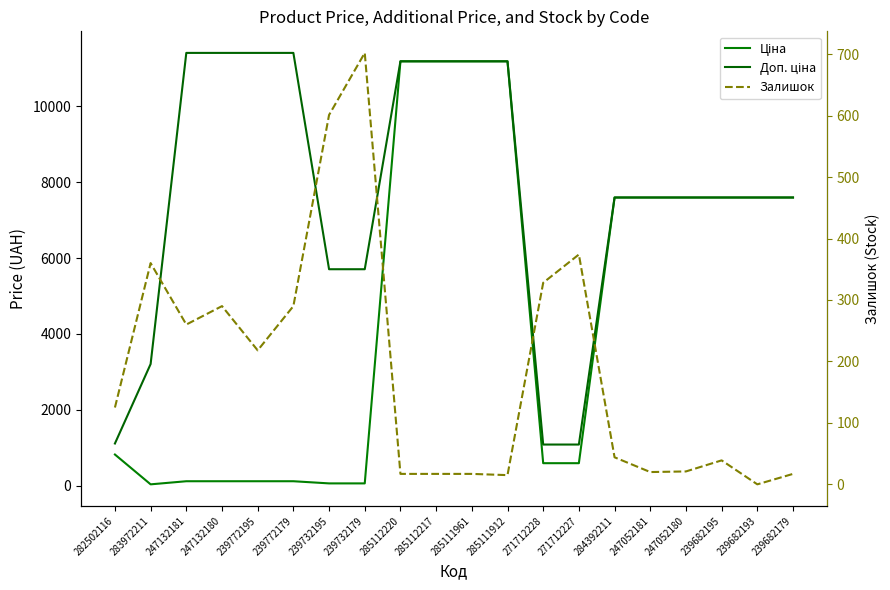

How many distinct data groups are displayed?

3